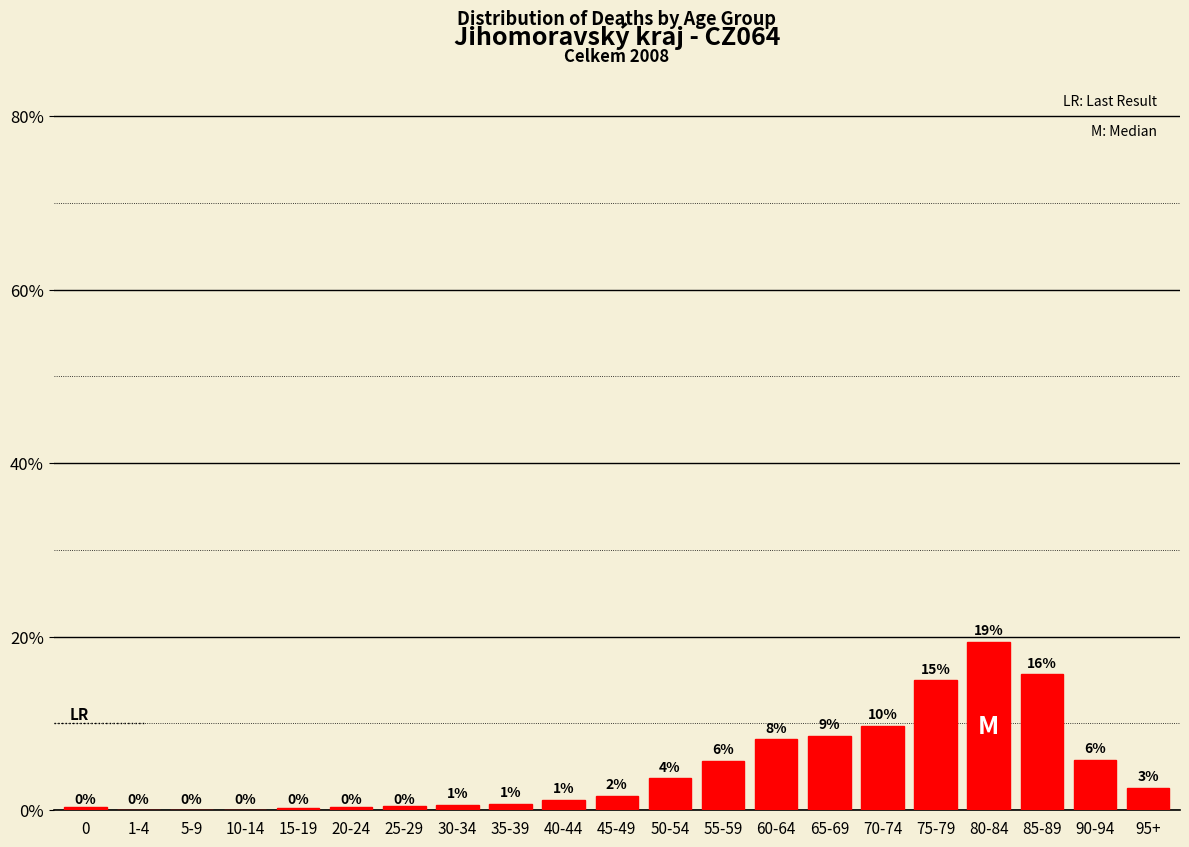

Are the bars horizontal?

No